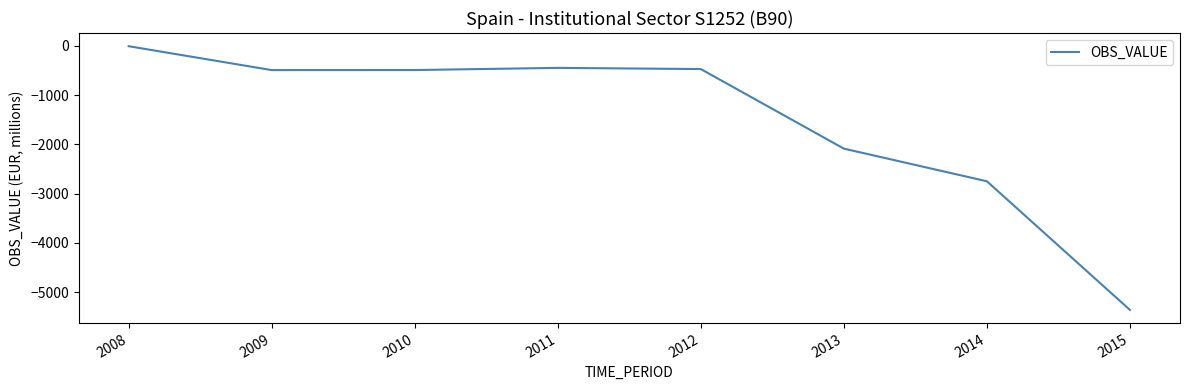

What is the minimum value shown in the chart?

-5362